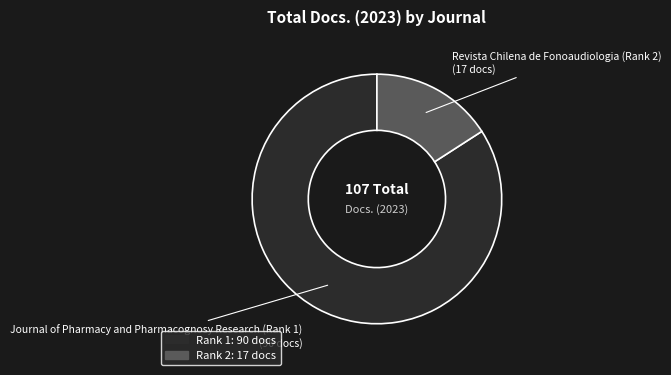

What is the ratio of the value at Journal of Pharmacy and Pharmacognosy Research (Rank 1) to the value at Revista Chilena de Fonoaudiologia (Rank 2)?

5.3